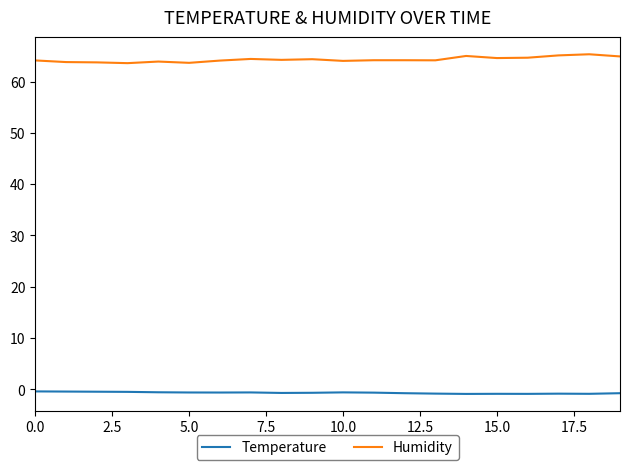

List the series in order of their peak value, lowest first.

Temperature, Humidity